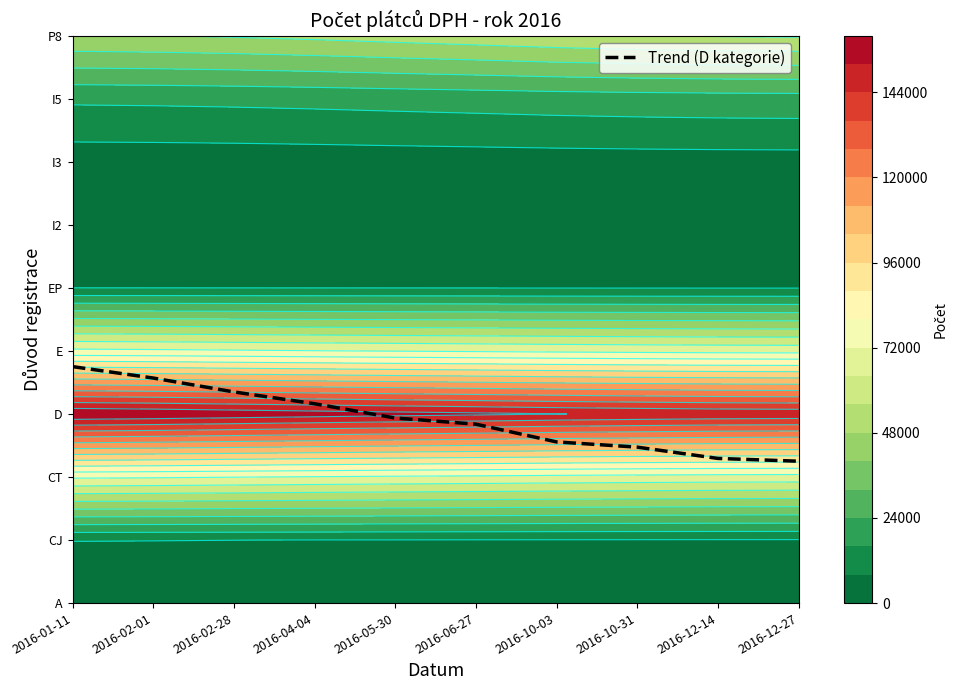

At which label is the value closest to 3?

2016-05-30